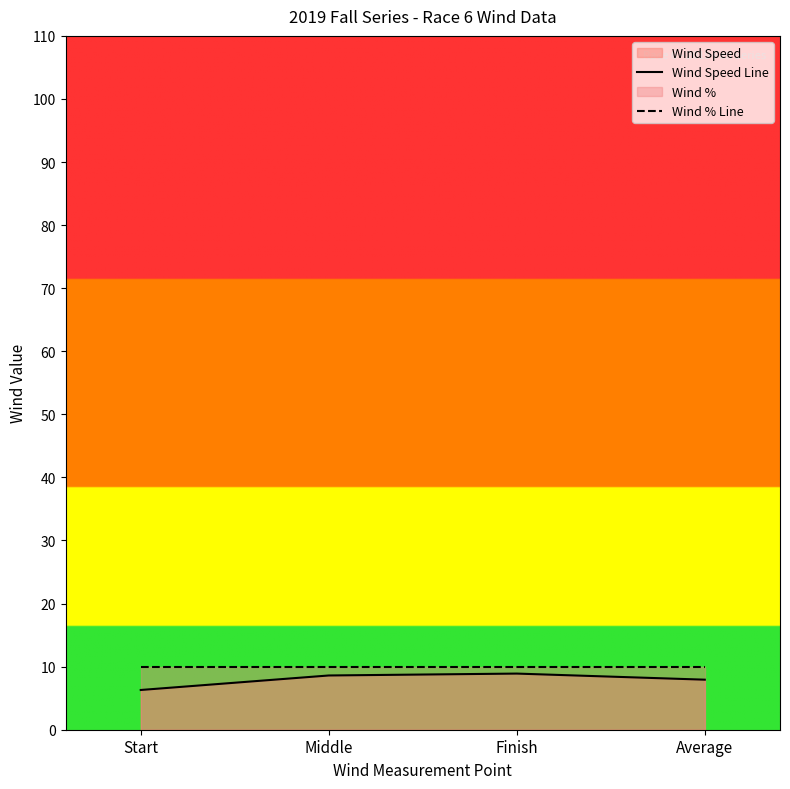

The Wind Speed Line series shows 12.8 at Middle. True or false?

False